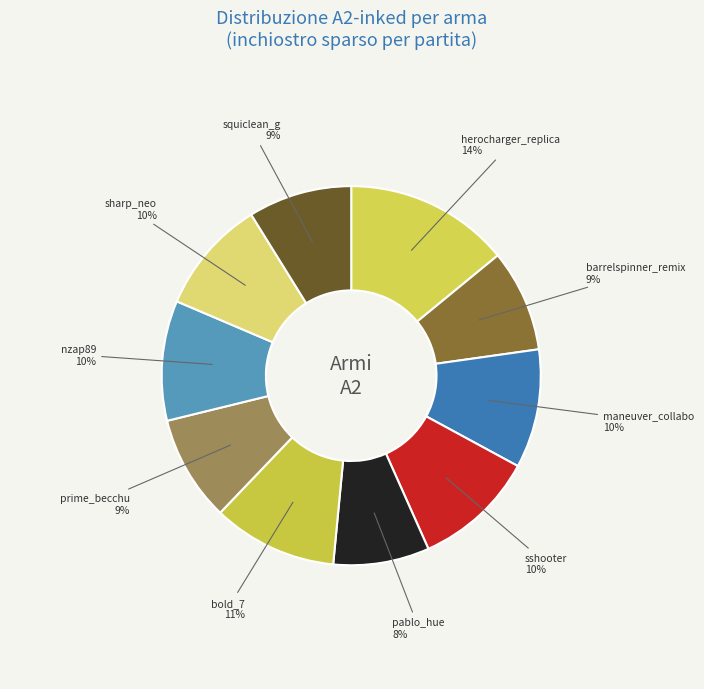

Between sharp_neo and pablo_hue, which is larger?

sharp_neo